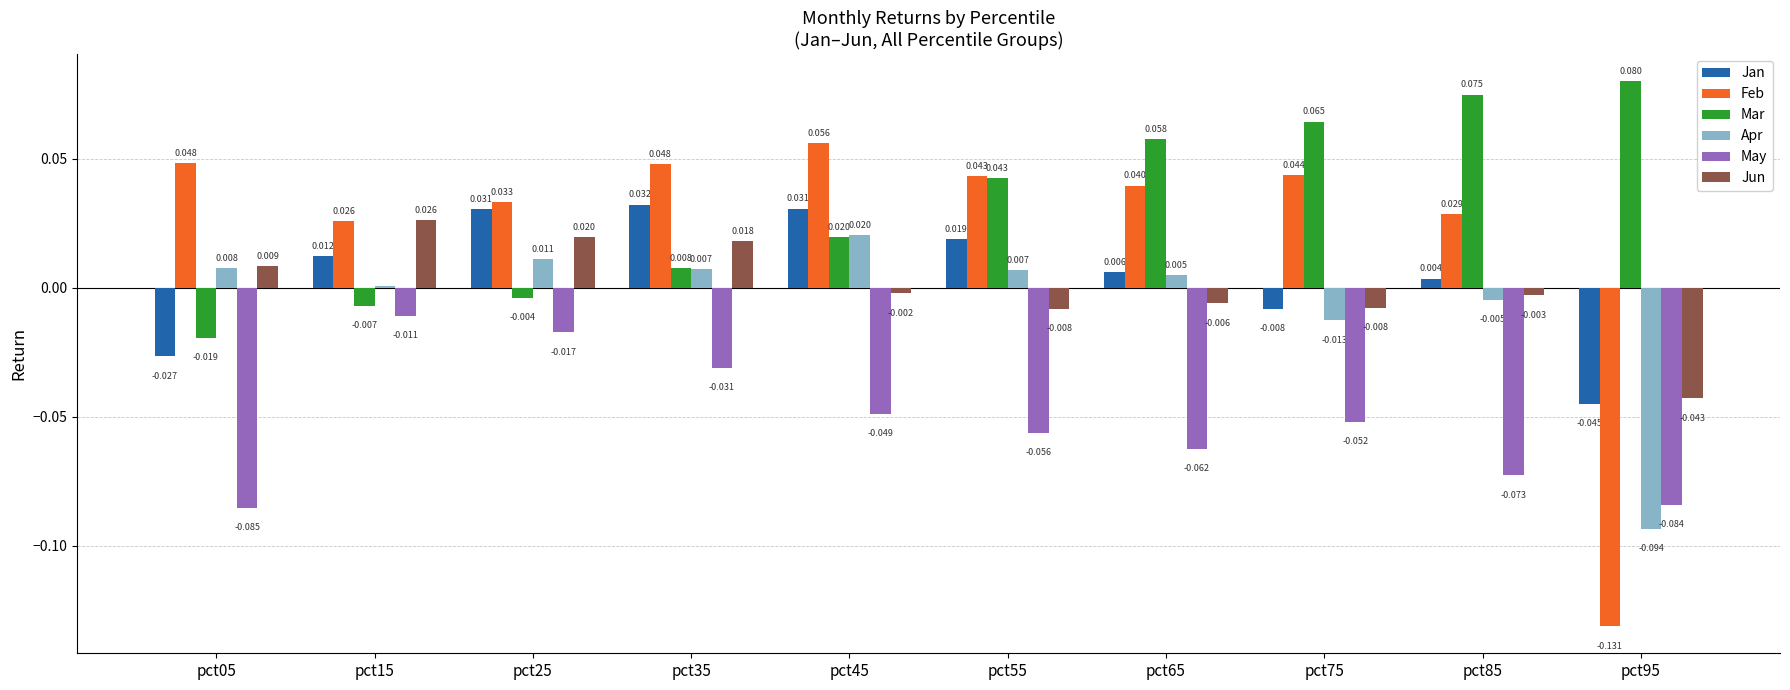

How many data points does each series have?

10